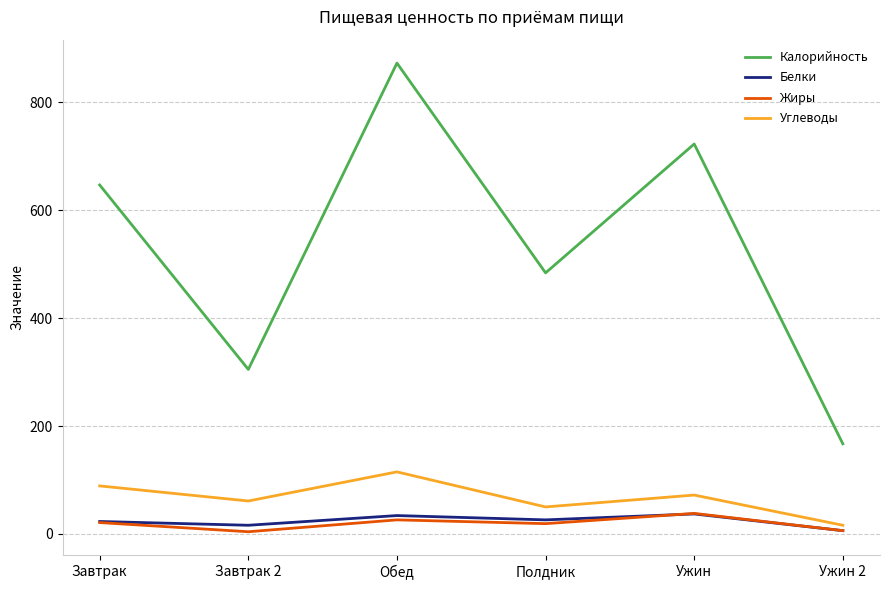

Is the value of Белки at Ужин 2 greater than the value of Калорийность at Завтрак 2?

No